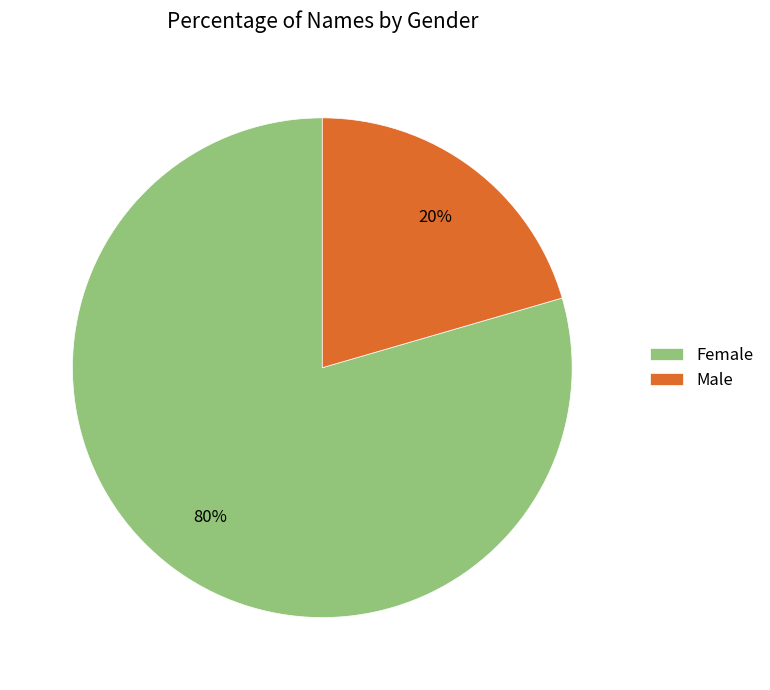

How many segments does this pie chart have?

2